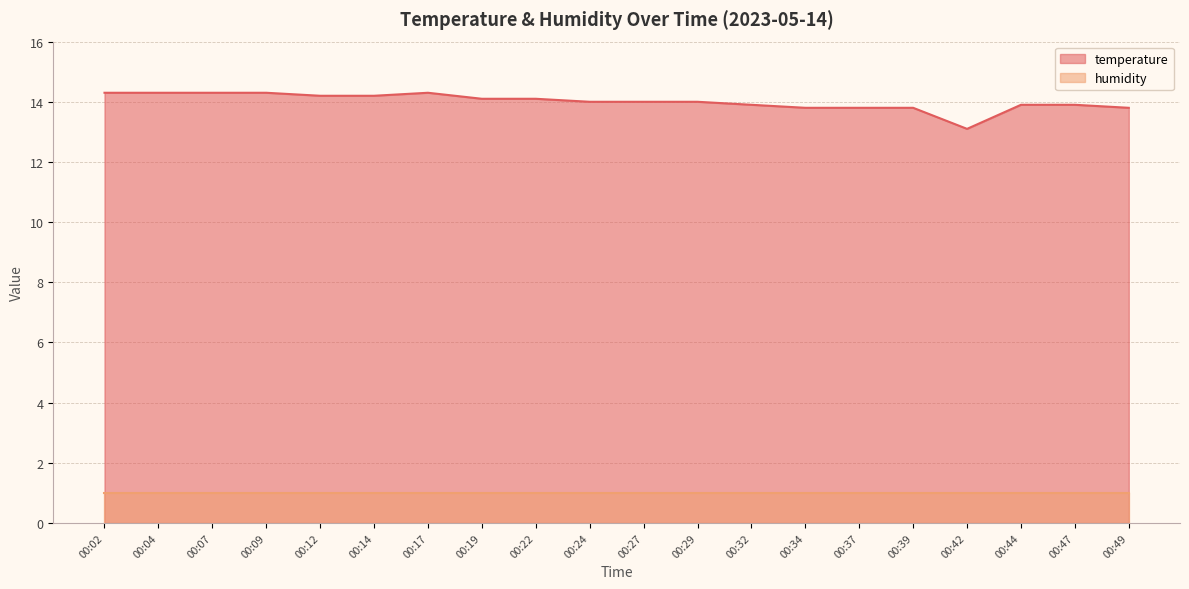

What is the maximum value shown in the chart?

14.3